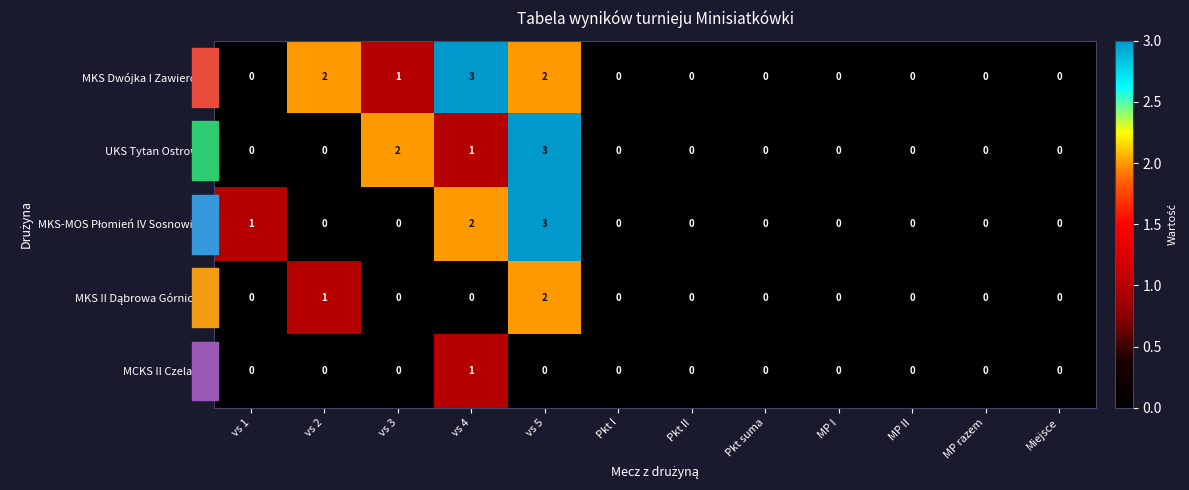

Which series has the largest total across all categories?

MKS Dwójka I Zawiercie